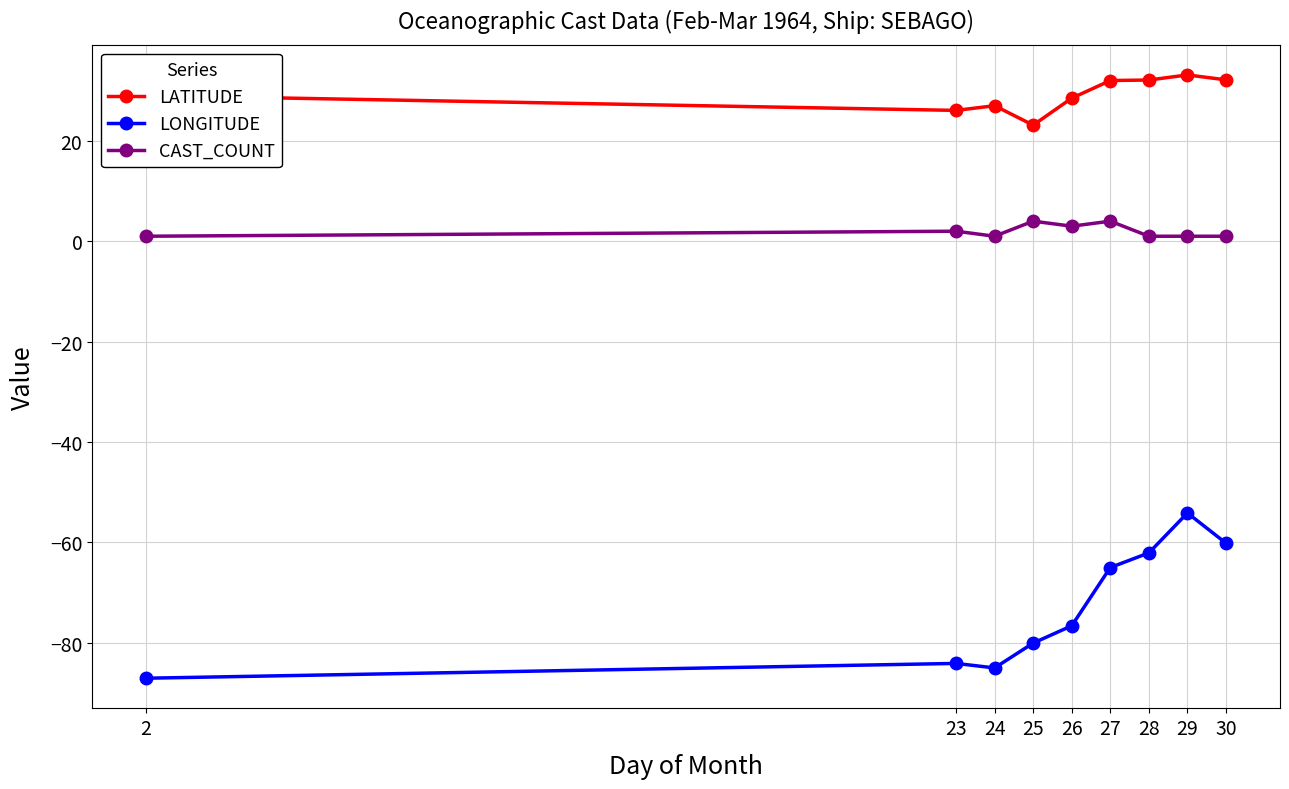

At which label does LONGITUDE reach its peak?

29